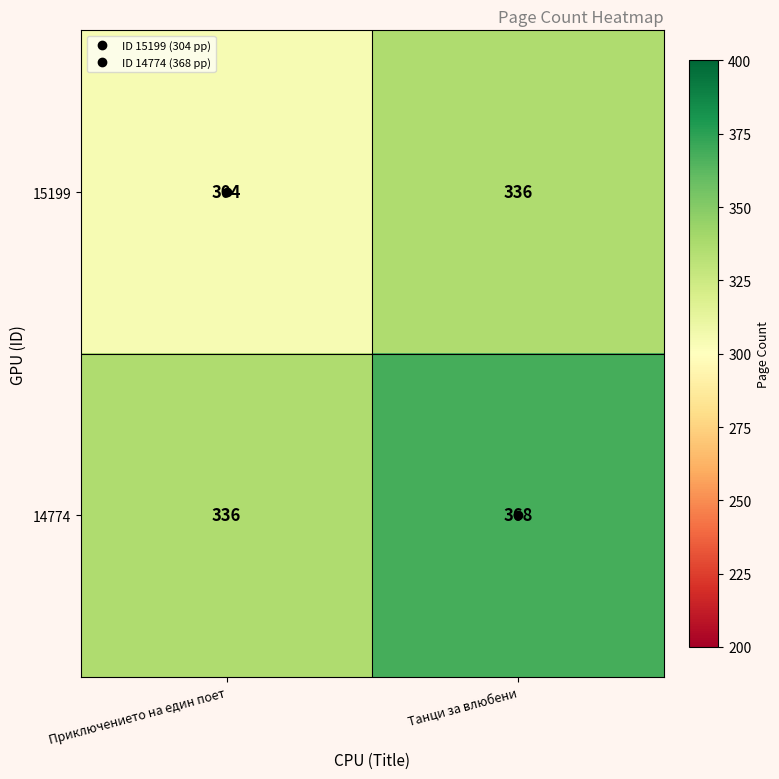

What is the sum of the 15199 values at Приключението на един поет and Танци за влюбени?

640